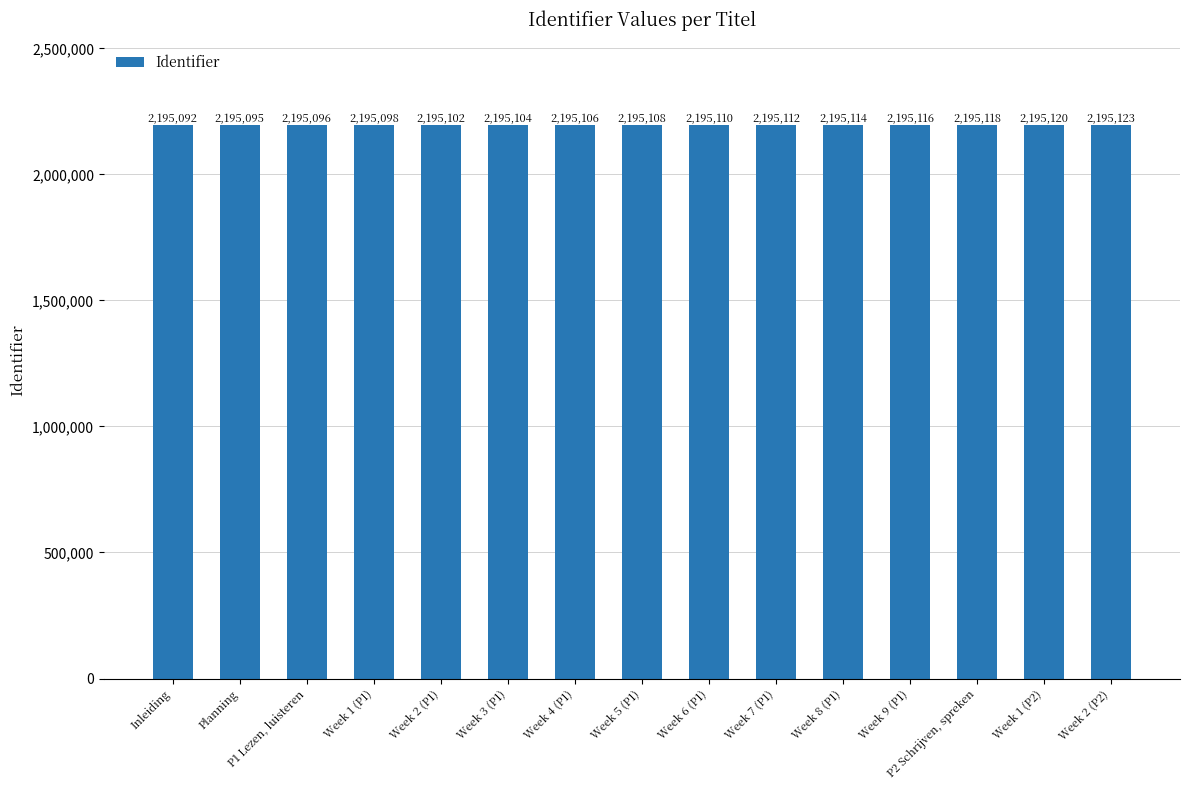

Reading left to right, list all the values displayed in this chart.

Inleiding=2195092	Planning=2195095	P1 Lezen, luisteren=2195096	Week 1 (P1)=2195098	Week 2 (P1)=2195102	Week 3 (P1)=2195104	Week 4 (P1)=2195106	Week 5 (P1)=2195108	Week 6 (P1)=2195110	Week 7 (P1)=2195112	Week 8 (P1)=2195114	Week 9 (P1)=2195116	P2 Schrijven, spreken=2195118	Week 1 (P2)=2195120	Week 2 (P2)=2195123